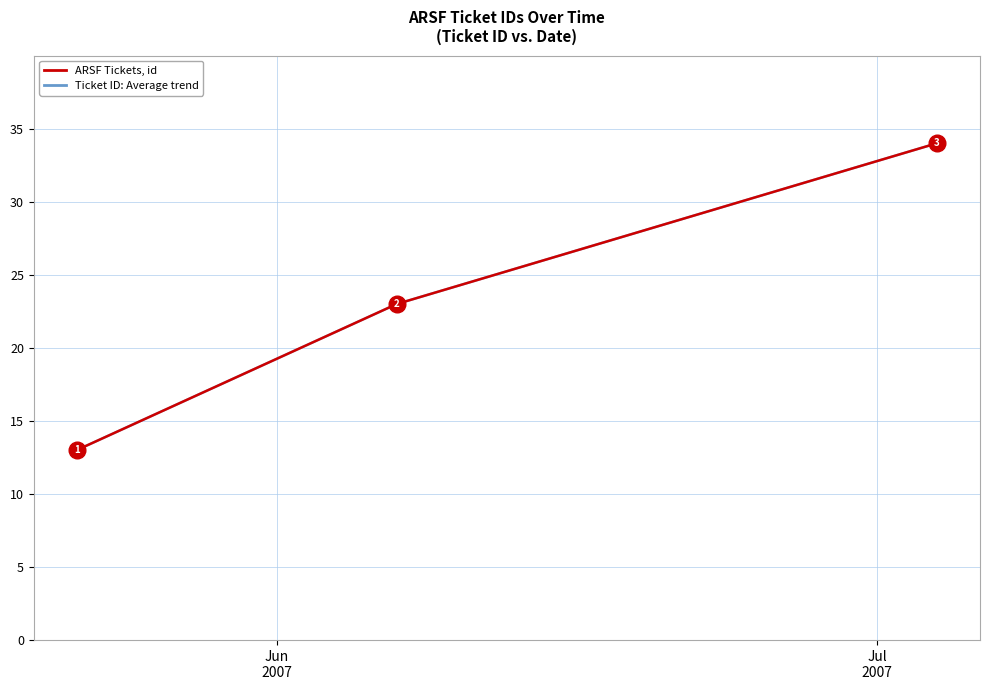

Is this an area chart (filled region under the line)?

No